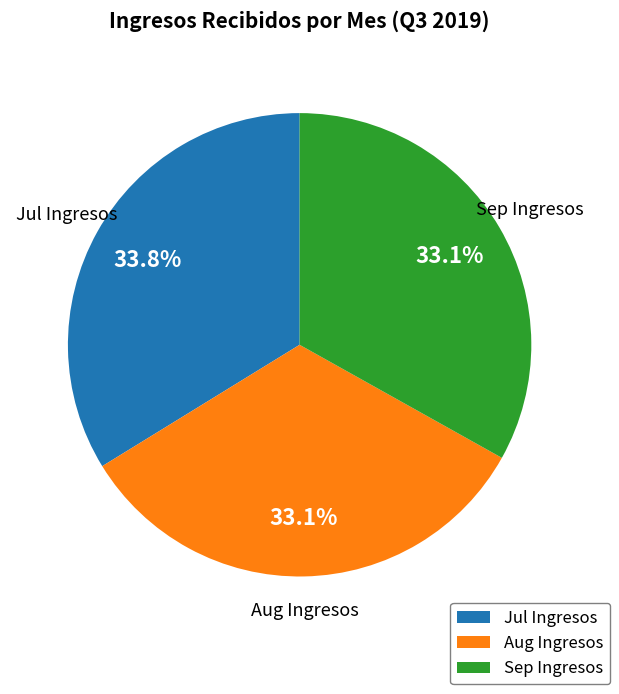

Is there a majority slice in this chart?

No